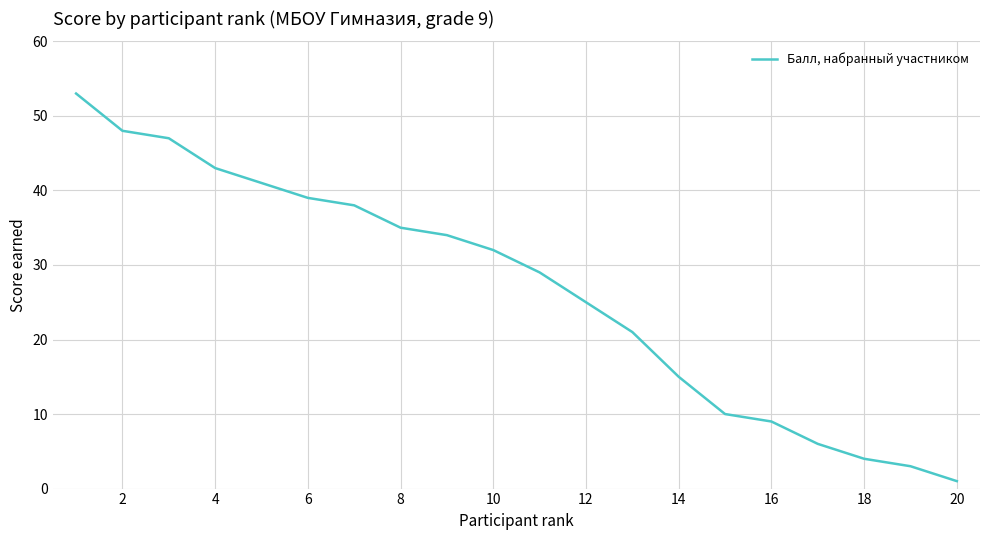

What is the maximum value shown in the chart?

53